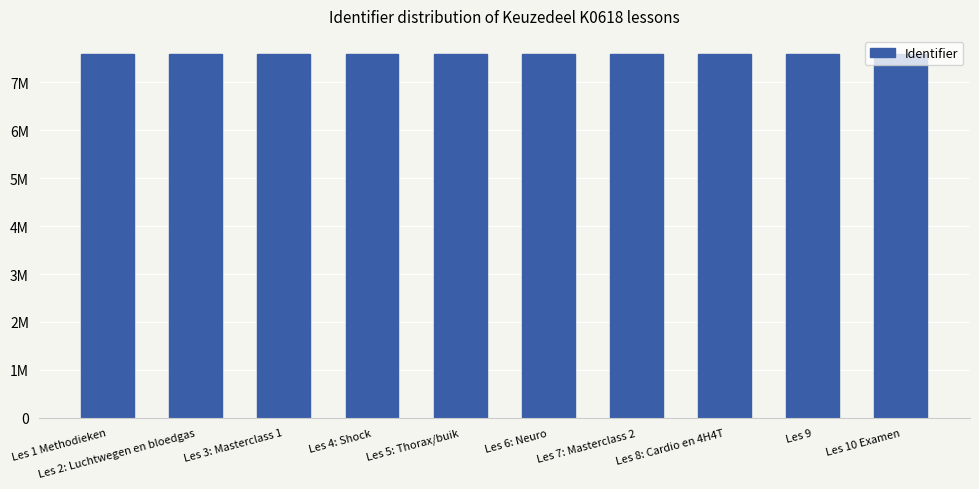

At which label is the value closest to 7589131?

Les 8: Cardio en 4H4T